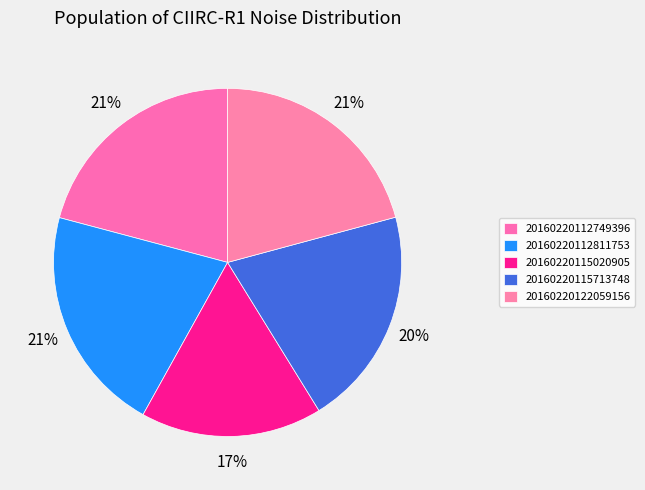

To the nearest percent, what is the combined percentage of 20160220112811753 and 20160220122059156?

42%